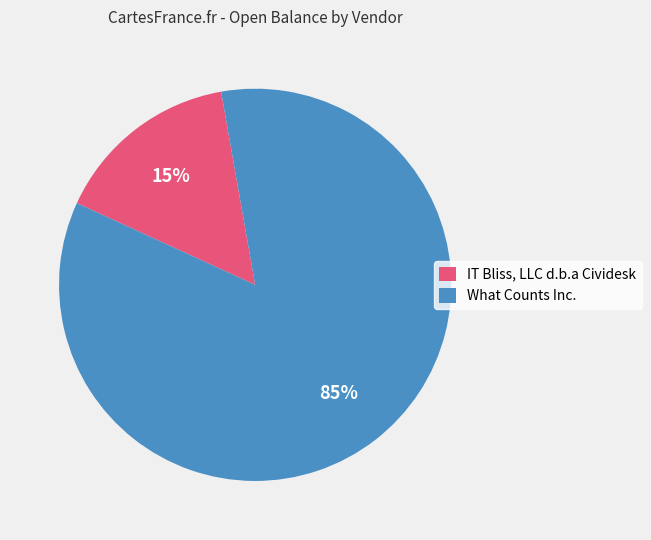

The IT Bliss, LLC d.b.a Cividesk slice represents 23% of the pie. True or false?

False